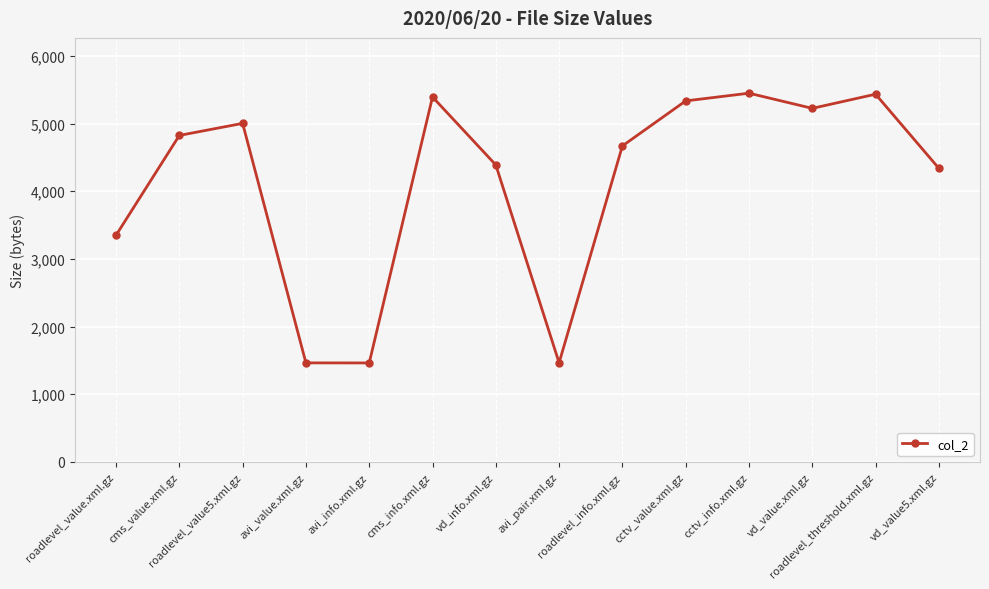

Where is the first local maximum?

roadlevel_value5.xml.gz